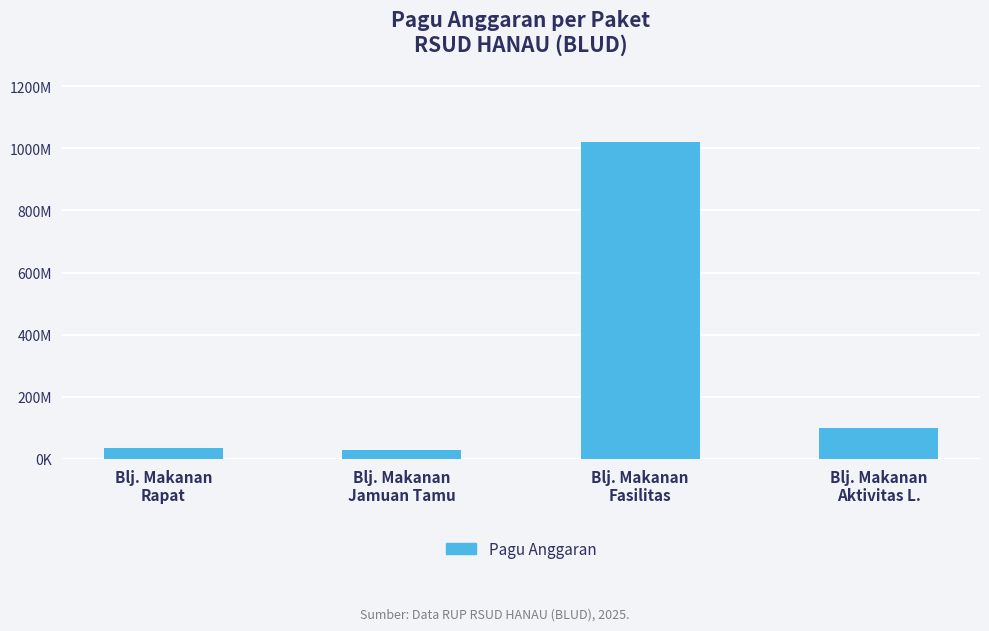

Are the bars horizontal?

No